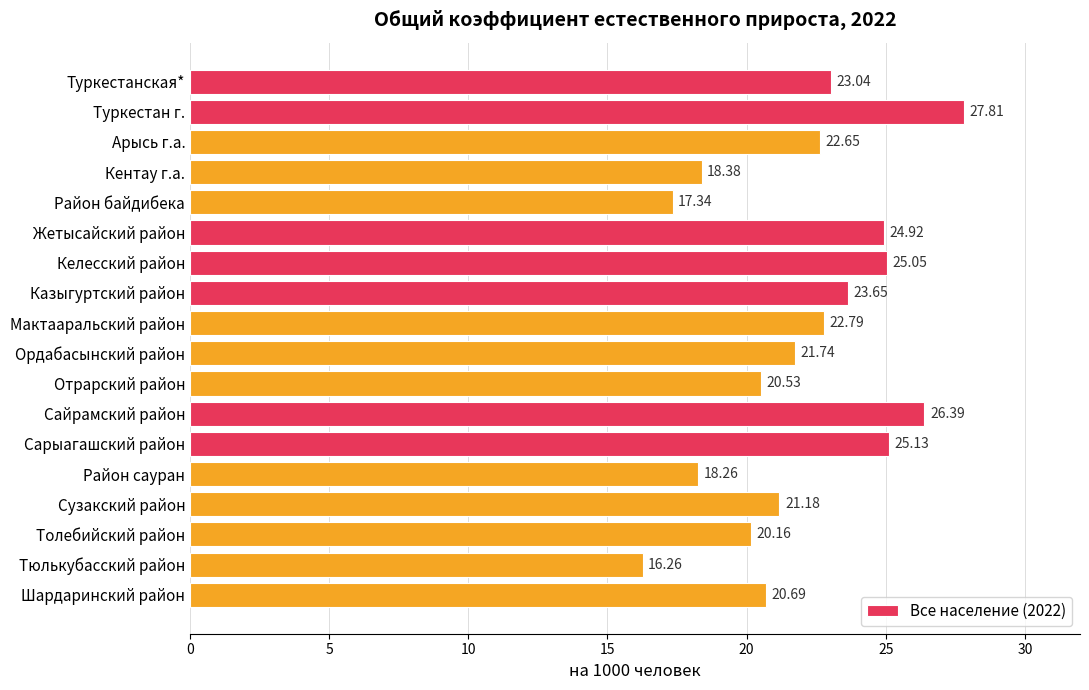

Which label corresponds to the largest value in the chart?

Туркестан г.